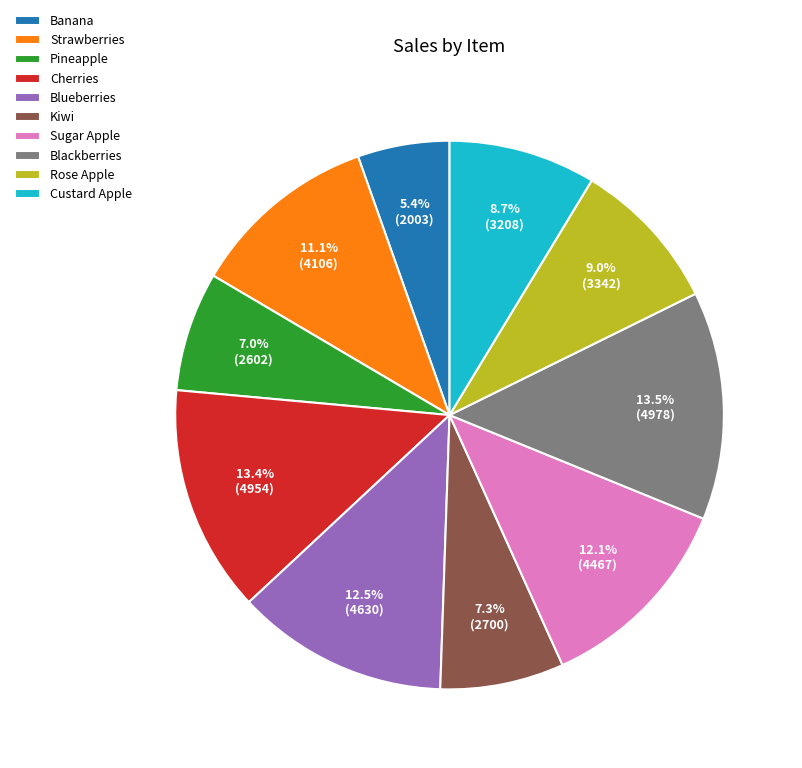

To the nearest percent, what is the difference between the Blueberries and Cherries slice percentages?

1%